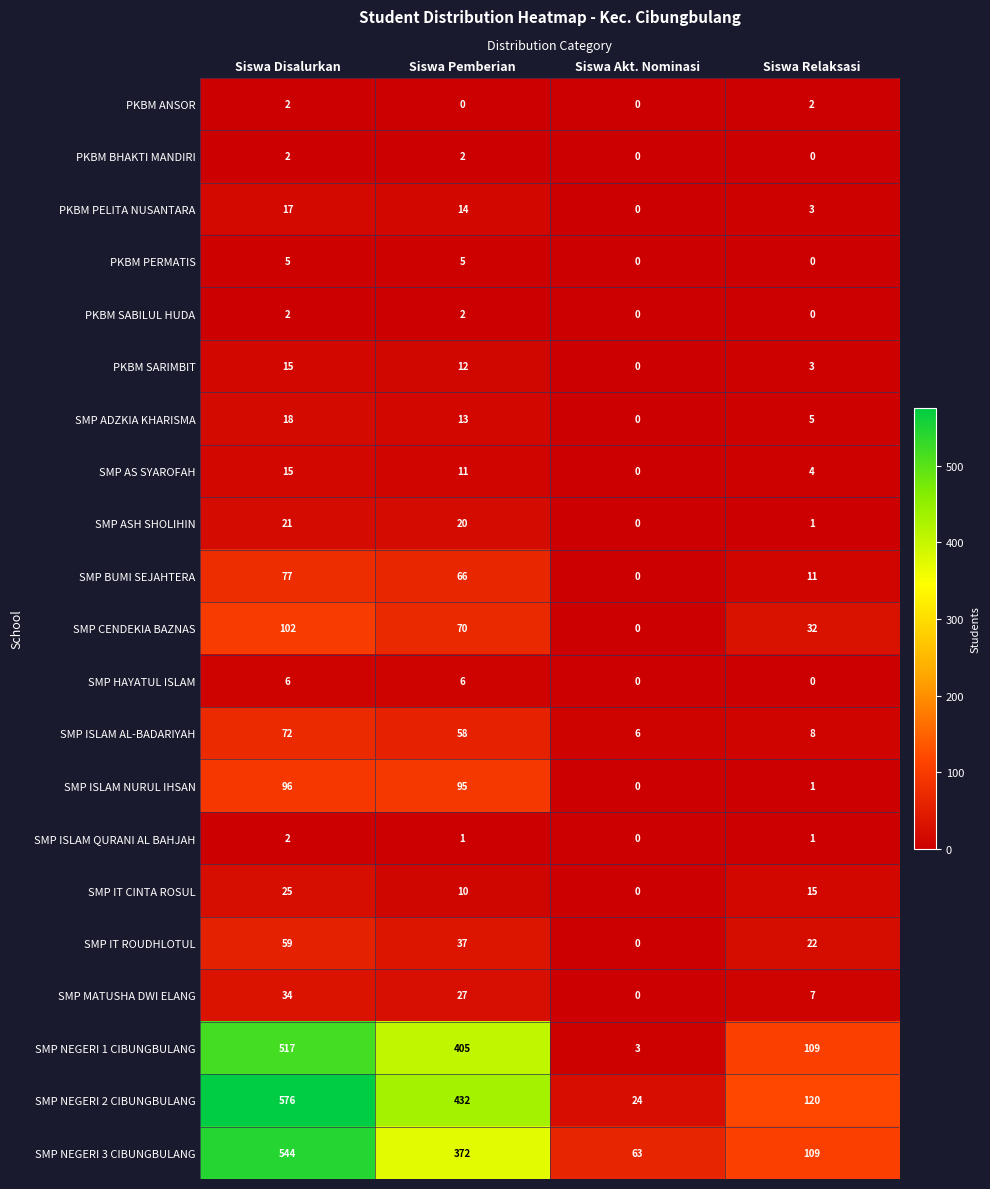

Between Siswa Disalurkan and Siswa Akt. Nominasi, which series saw the biggest shift?

SMP NEGERI 2 CIBUNGBULANG